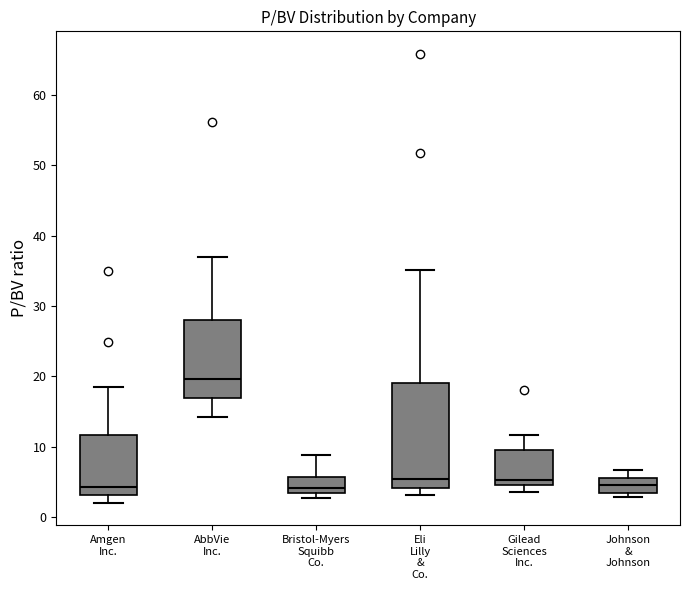

Reading left to right, read every box against the y-axis: the position of its median line, the range the box covers, and the ends of its whiskers. The values are not printed on the chart, so give them approximately, as read against the axis.

Amgen Inc.: median 4, box 3 to 12, whiskers 2 to 19
AbbVie Inc.: median 20, box 17 to 28, whiskers 14 to 37
Bristol-Myers Squibb Co.: median 4, box 3 to 6, whiskers 3 (just below the box's lower edge) to 9
Eli Lilly & Co.: median 6, box 4 to 19, whiskers 3 to 35
Gilead Sciences Inc.: median 5 (just above the box's lower edge), box 5 to 10, whiskers 4 to 12
Johnson & Johnson: median 5, box 4 to 6, whiskers 3 to 7